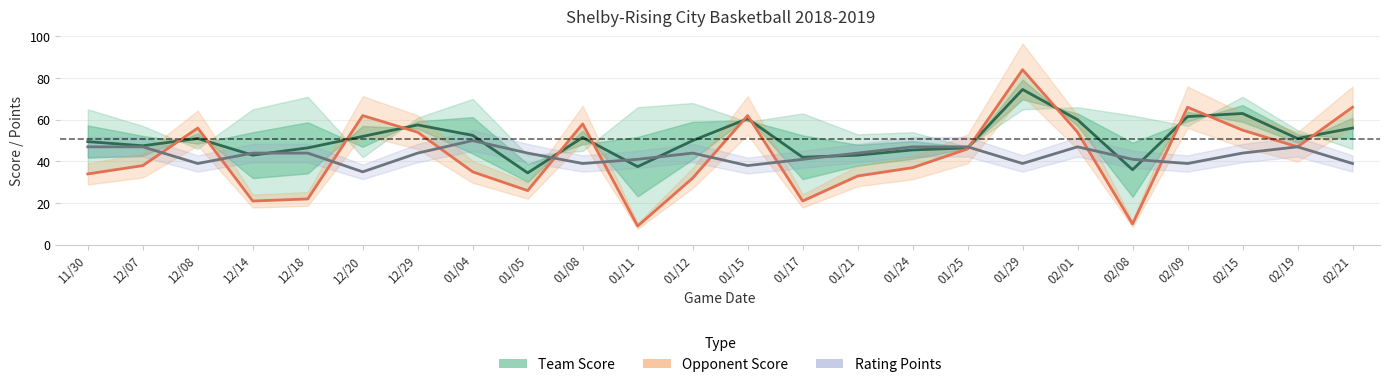

What is the label of the 6th point from the left?

12/20